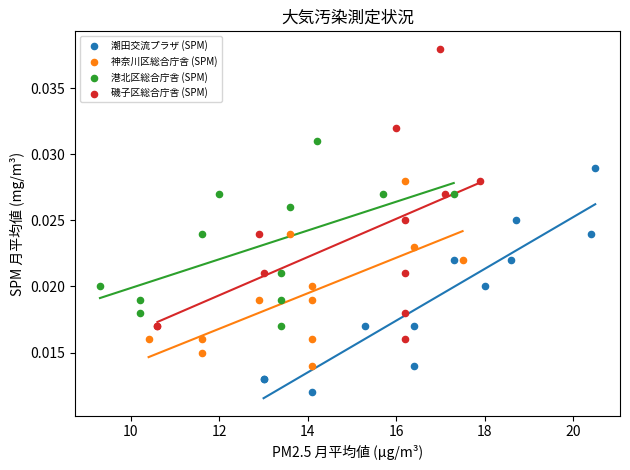

Which series reaches the minimum Y coordinate?

潮田交流プラザ (SPM)